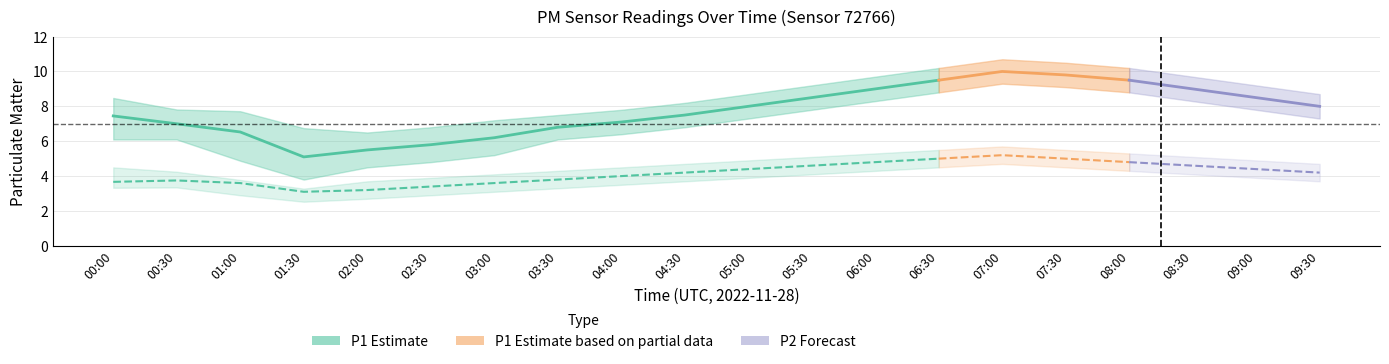

What is the sum of the P2 values at 08:00 and 02:30?

8.2